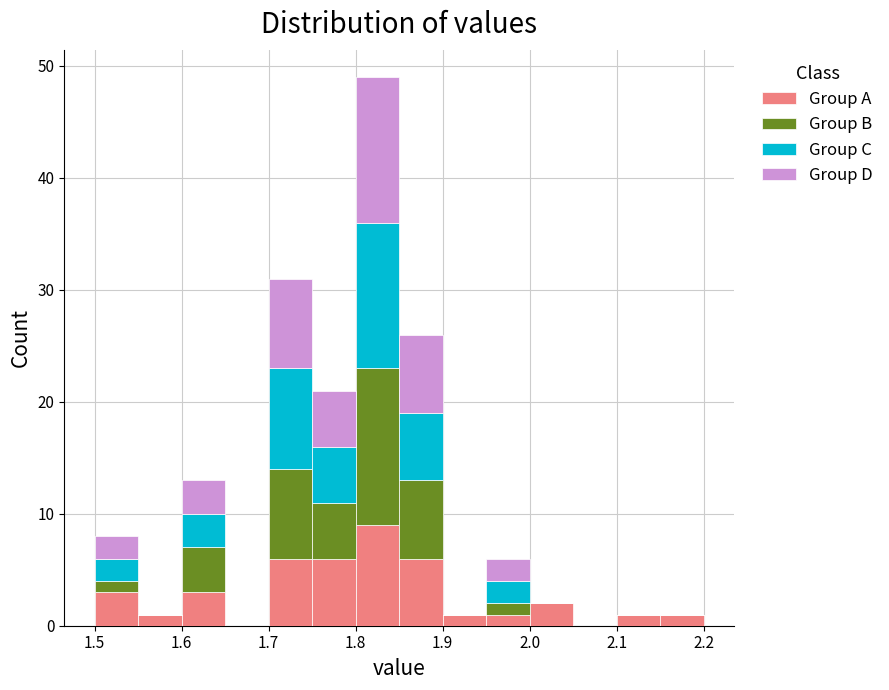

Reading left to right, list every stacked bar in this chart as the range it spans on the x-axis followed by its total height. The values are not printed on the chart, so give them approximately, as read against the axis.

1.50 to 1.55: 8
1.55 to 1.60: 1
1.60 to 1.65: 13
1.65 to 1.70: 0
1.70 to 1.75: 31
1.75 to 1.80: 21
1.80 to 1.85: 49
1.85 to 1.90: 26
1.90 to 1.95: 1
1.95 to 2.00: 6
2.00 to 2.05: 2
2.05 to 2.10: 0
2.10 to 2.15: 1
2.15 to 2.20: 1